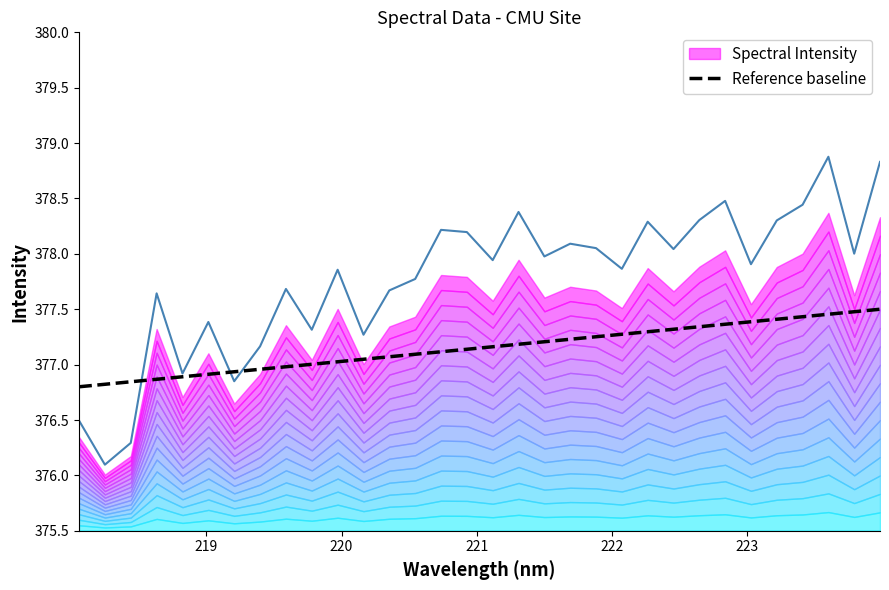

Is it true that the value at 23 is 173.8?

False